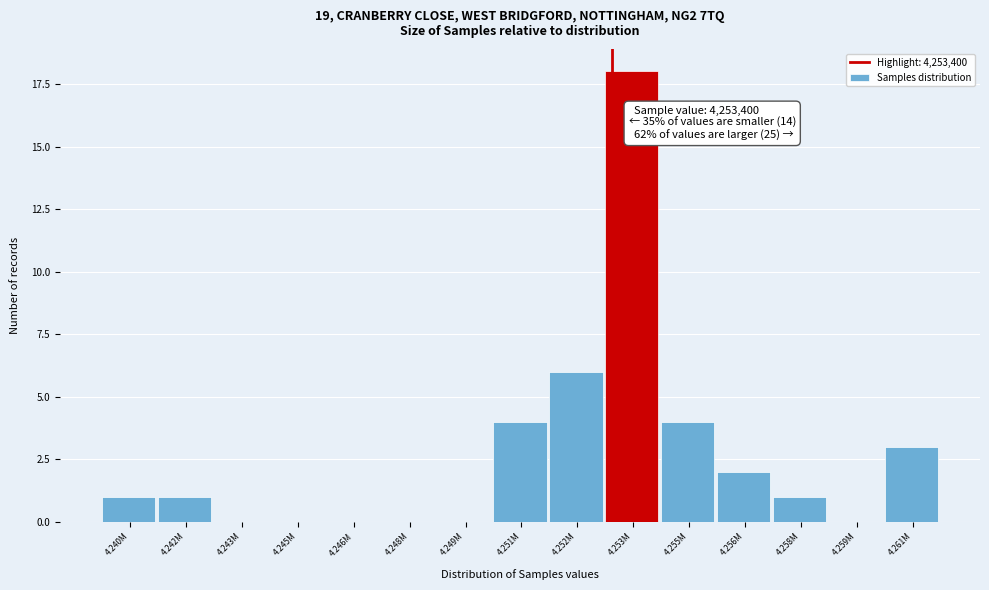

Reading left to right, list all the values displayed in this chart.

4.240M=1	4.242M=1	4.243M=0	4.245M=0	4.246M=0	4.248M=0	4.249M=0	4.251M=4	4.252M=6	4.253M=18	4.255M=4	4.256M=2	4.258M=1	4.259M=0	4.261M=3